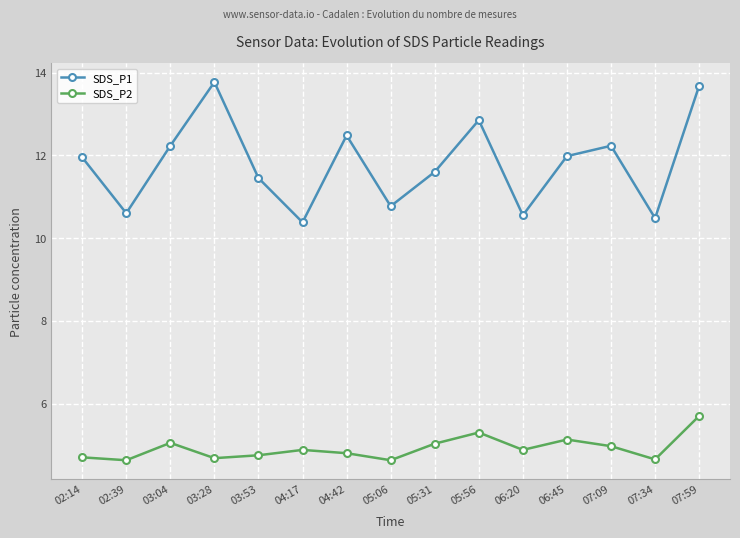

True or false: SDS_P2 and SDS_P1 intersect in this chart.

False